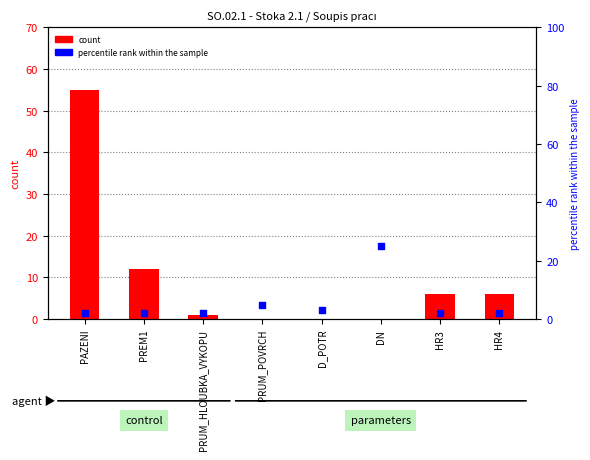

Which series has the largest total across all categories?

count